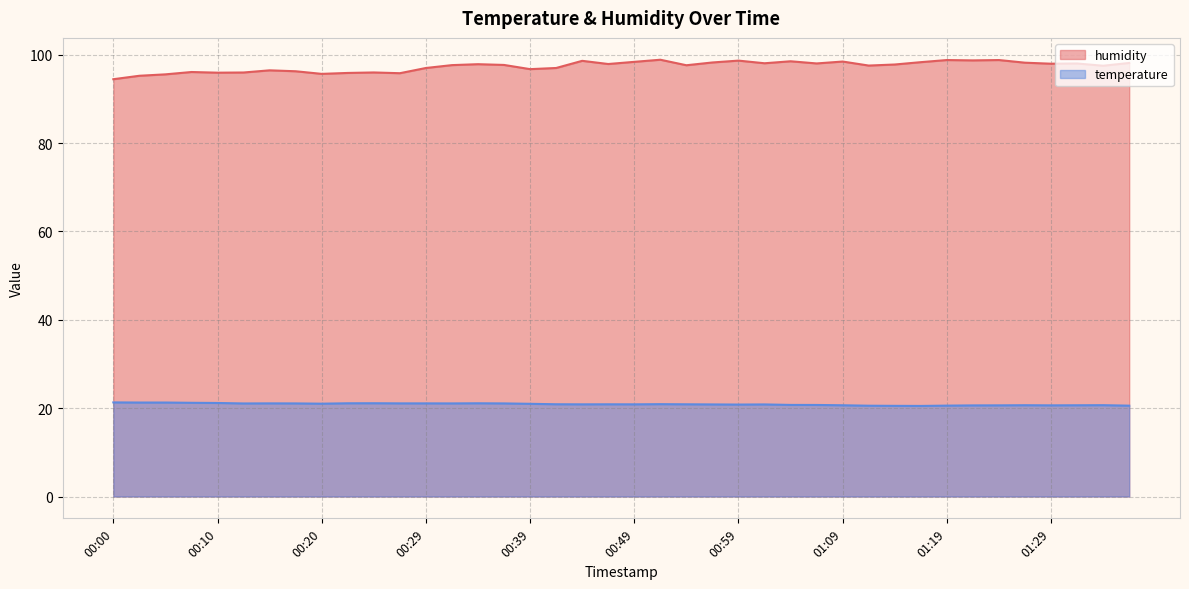

True or false: temperature and humidity intersect in this chart.

False